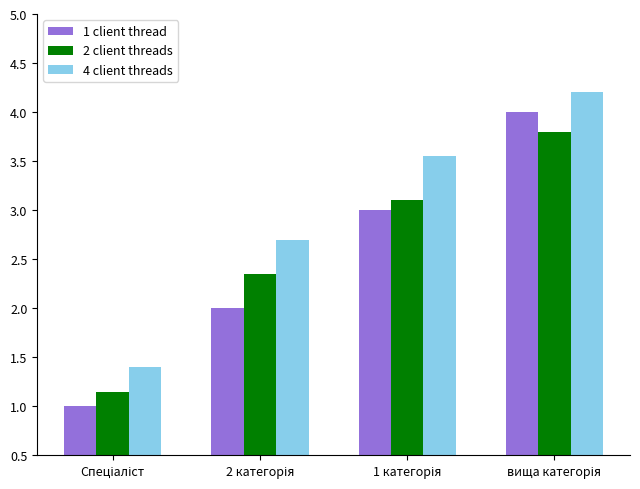

What is the average value of the 4 client threads series?

3.0